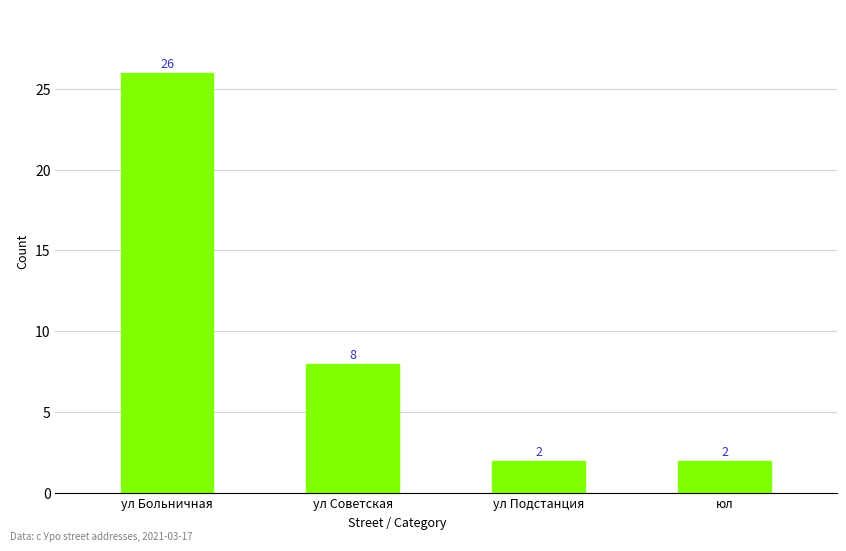

What is the label of the 4th bar from the right?

ул Больничная